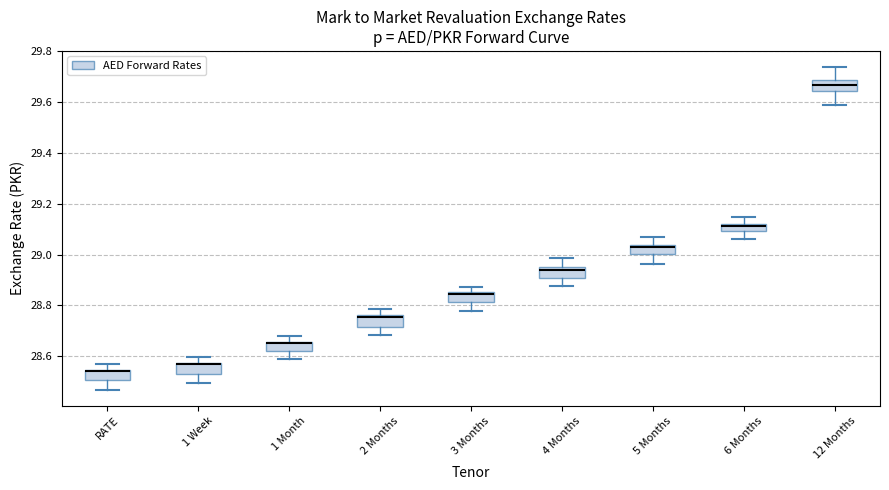

Where does the upper whisker of the box for 2 Months end on the y-axis? The values are not printed on the chart, so give them approximately, as read against the axis.

28.78